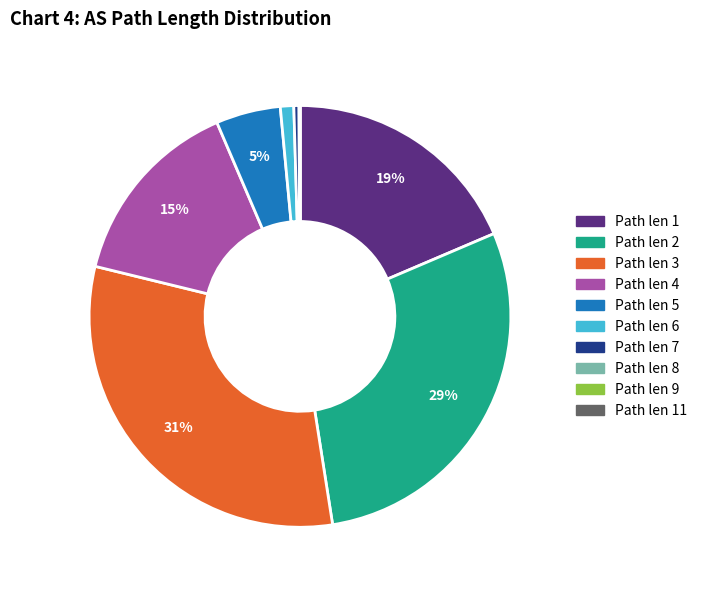

The Path len 3 slice represents 22% of the pie. True or false?

False